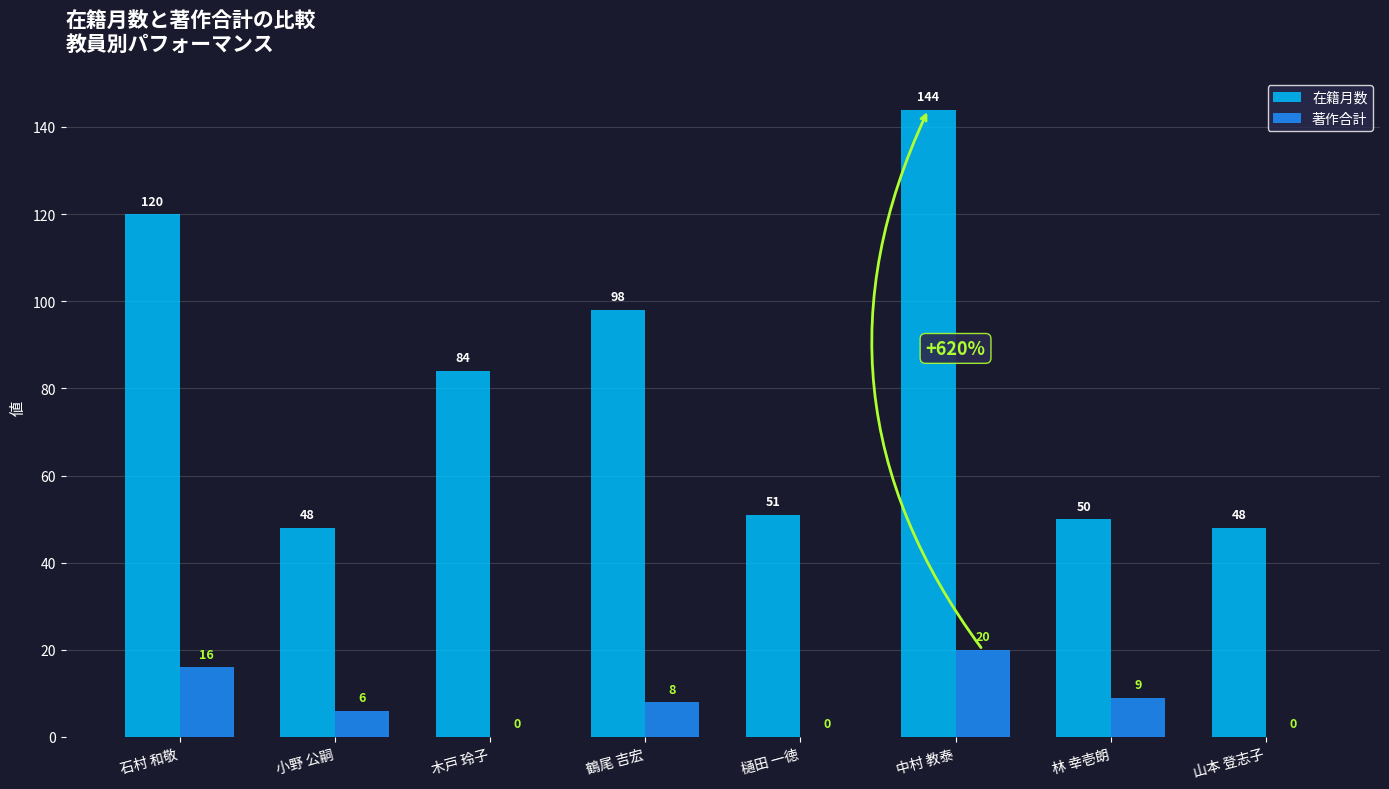

What is the highest value of the 著作合計 series?

20